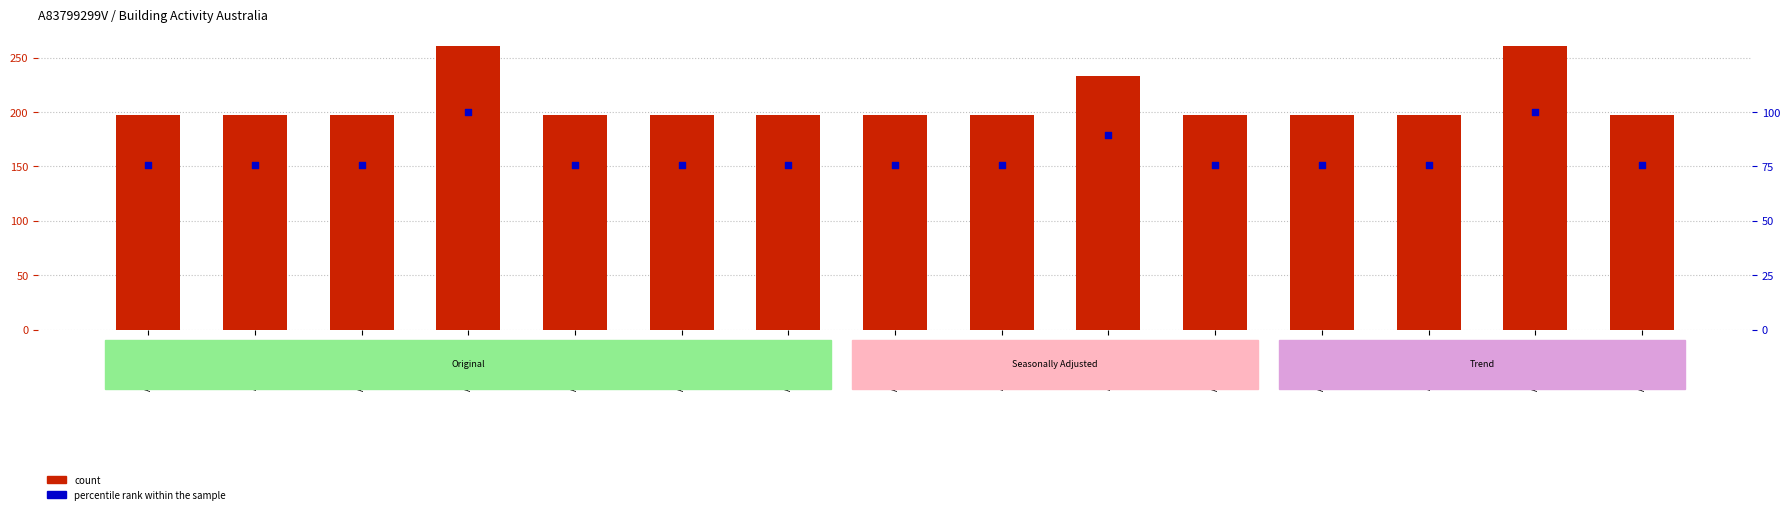

Which series contains the lowest Y value?

percentile rank within the sample